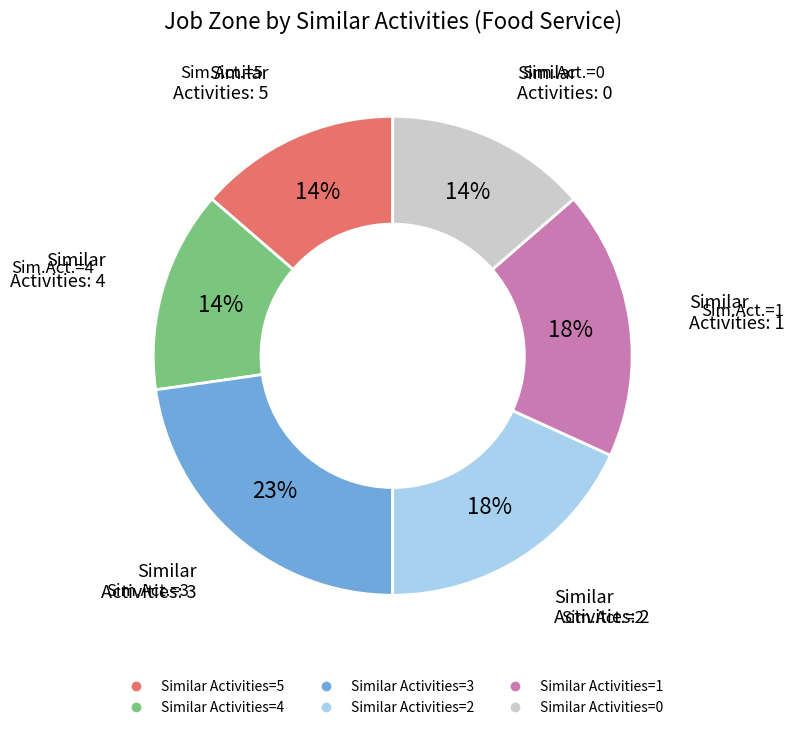

Is there a majority slice in this chart?

No